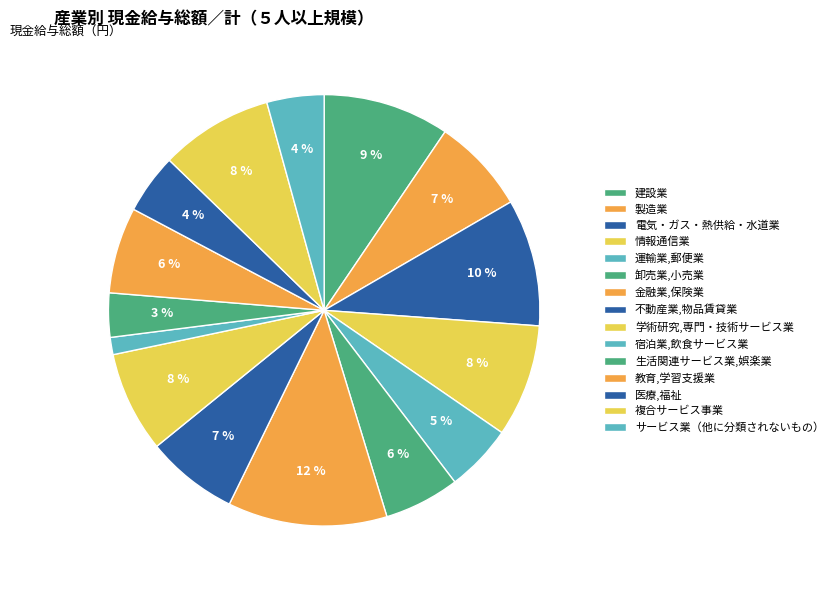

How many segments does this pie chart have?

15